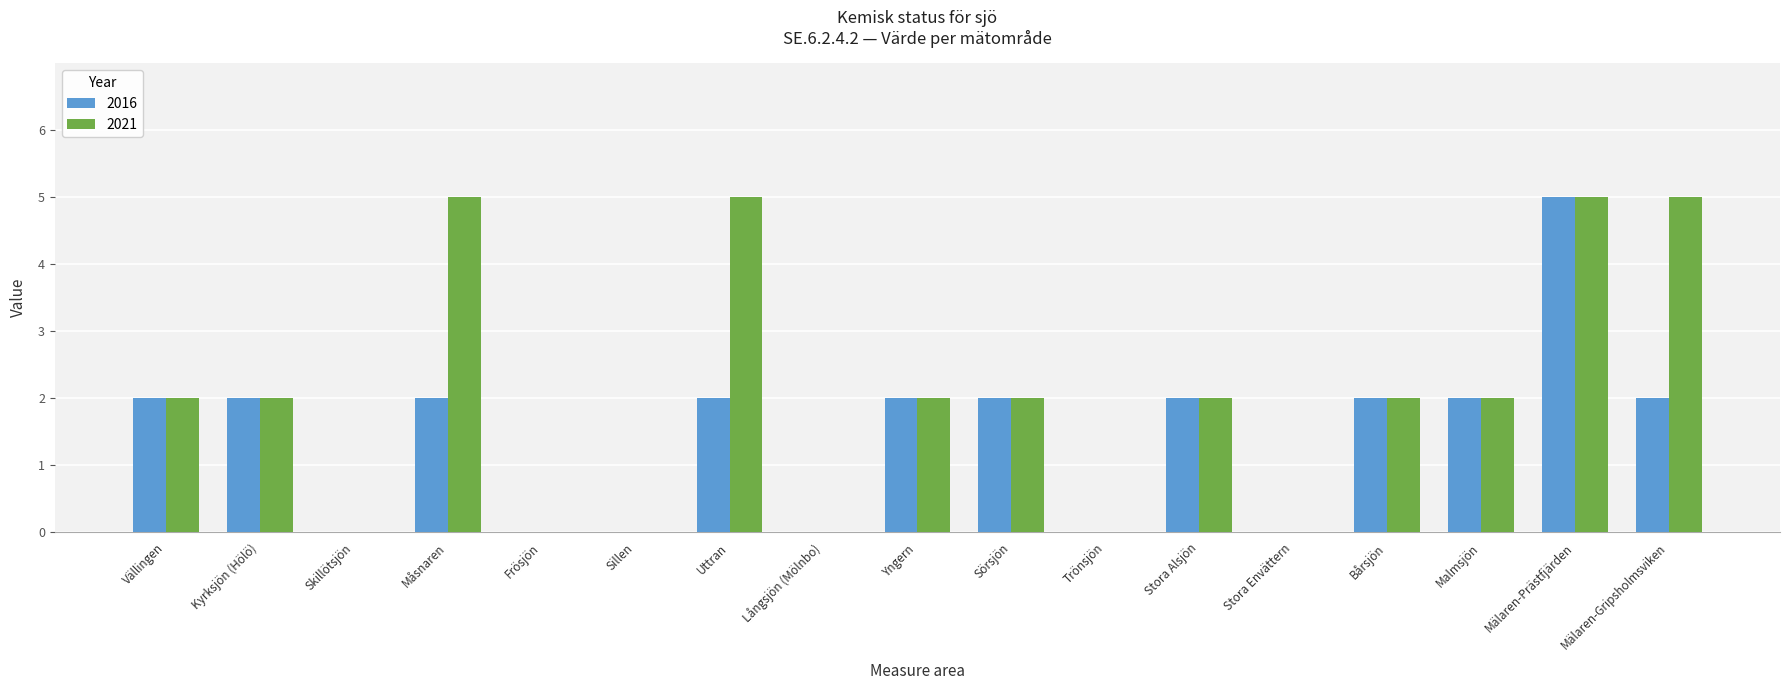

Is it true that 2021 equals 3 at Vällingen?

False